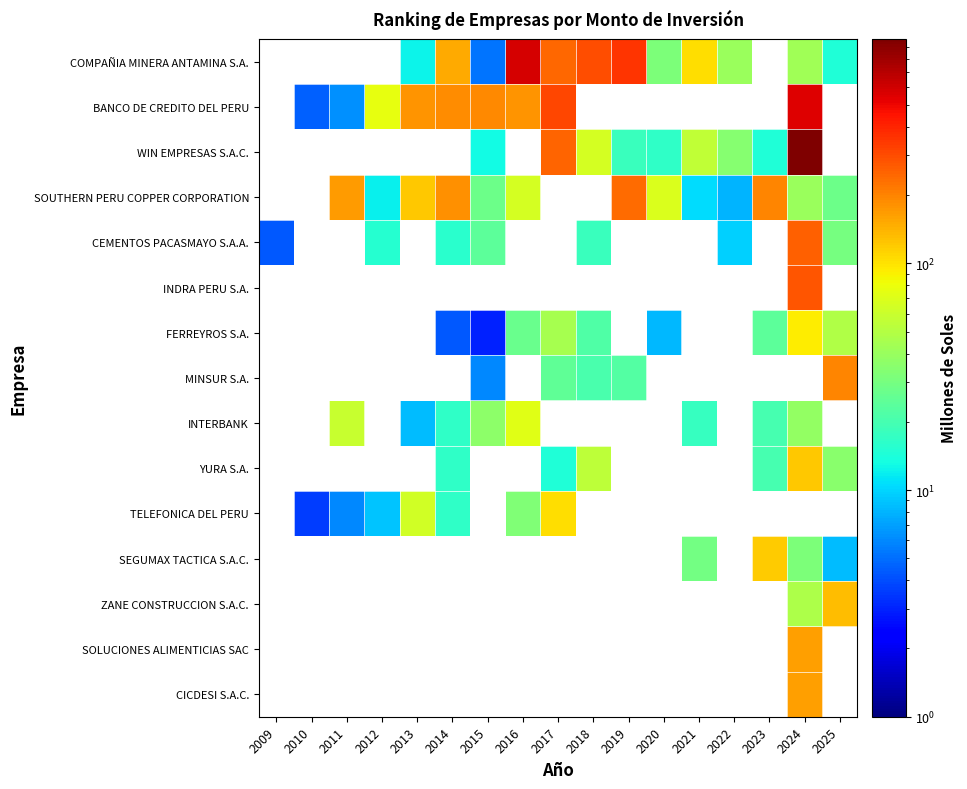

Which label corresponds to the largest value in the chart?

2024